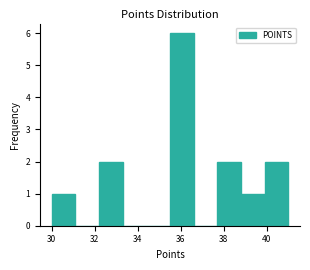

How tall is the bar that spans 35.5 to 36.6 on the x-axis? Neither the bar edges nor the heights are printed on the chart, so give them approximately, as read against the axes.

6